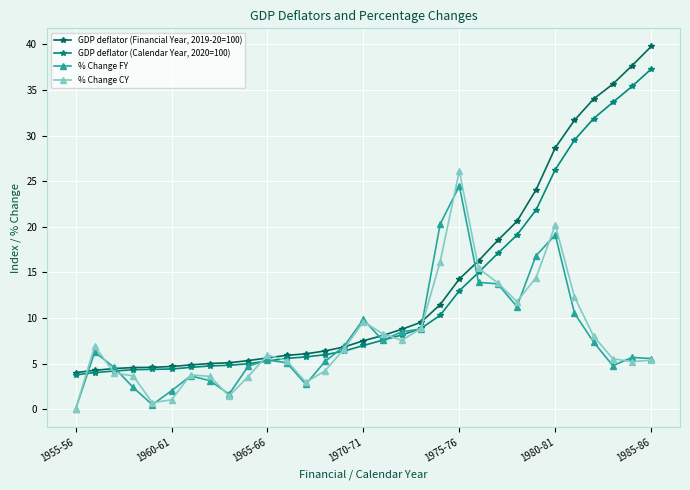

Which series has the widest spread of values?

GDP deflator (Financial Year, 2019-20=100)